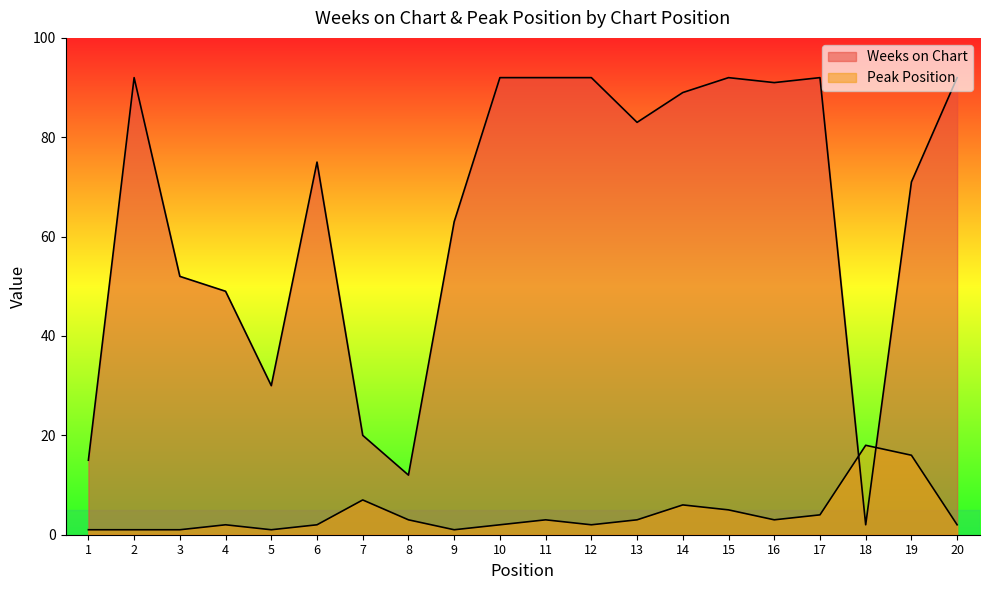

True or false: Peak Position and Weeks on Chart cross at least once.

True